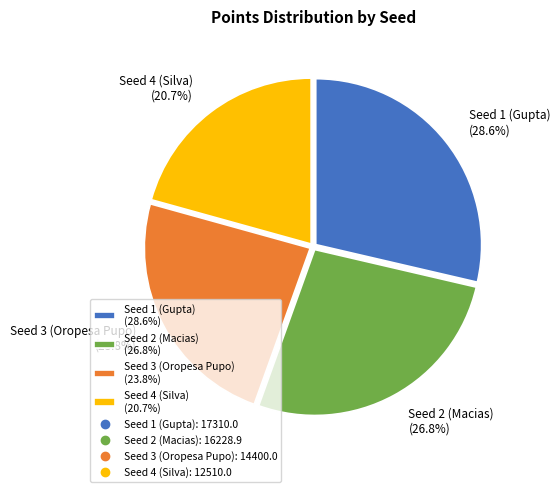

The Seed 4 (Silva) slice represents 32% of the pie. True or false?

False